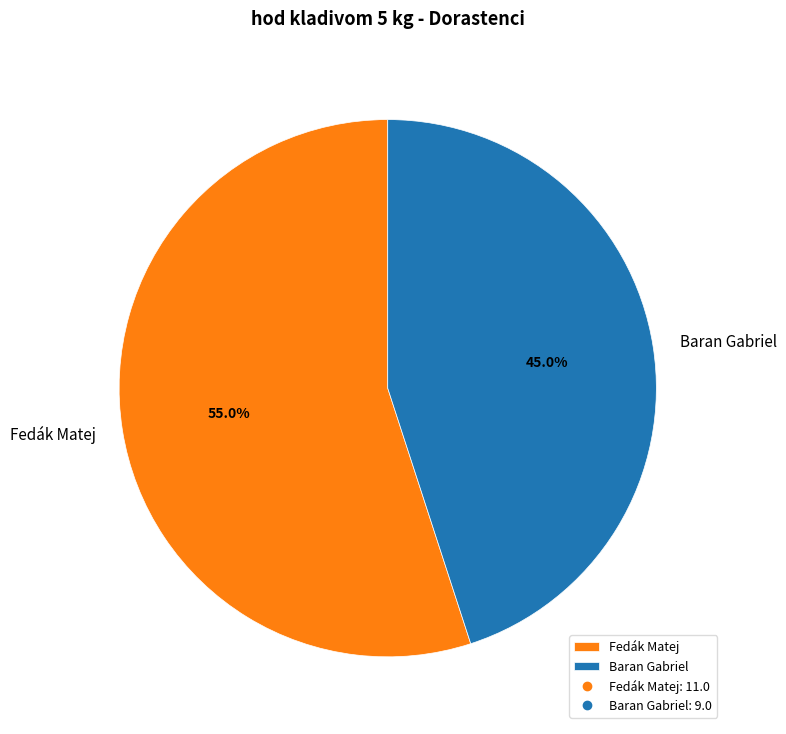

What percentage is NOT represented by Baran Gabriel?

55.0%